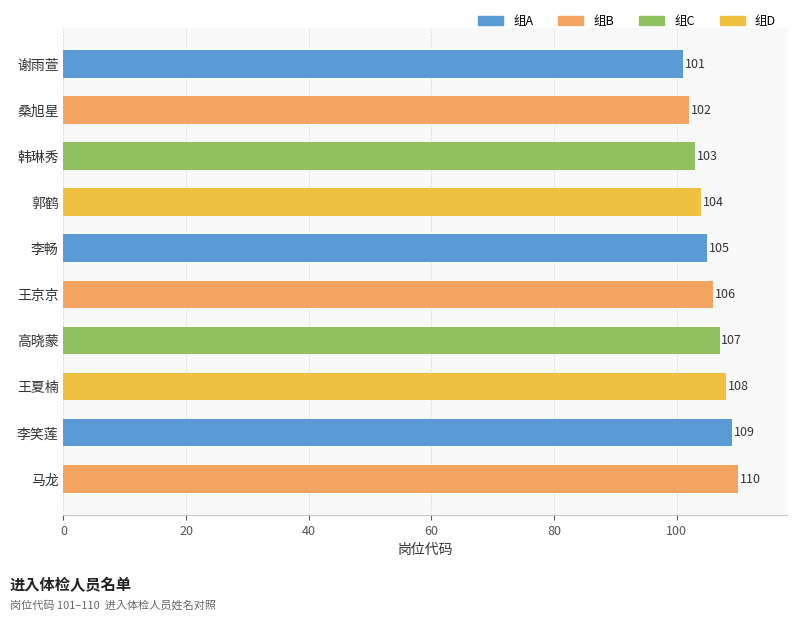

What position from the top is 郭鹤?

4